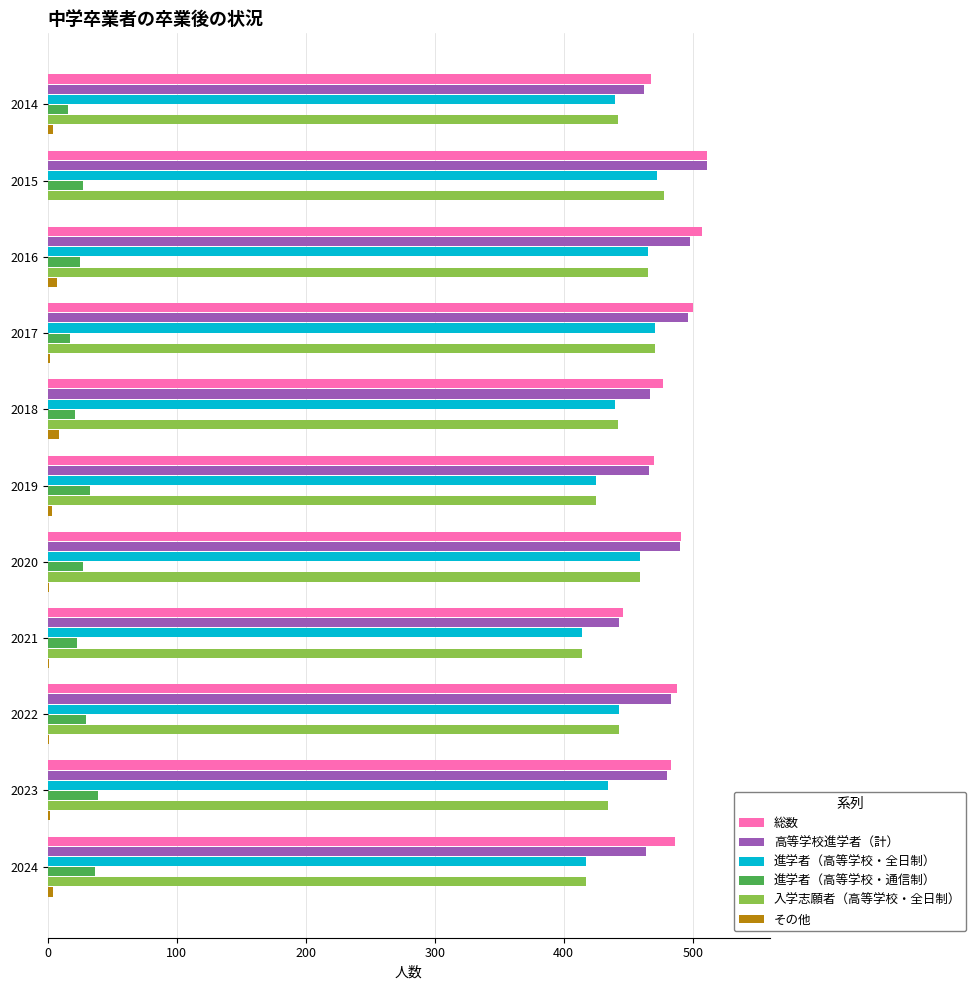

What is the sum of all 進学者（高等学校・全日制） values?

4880